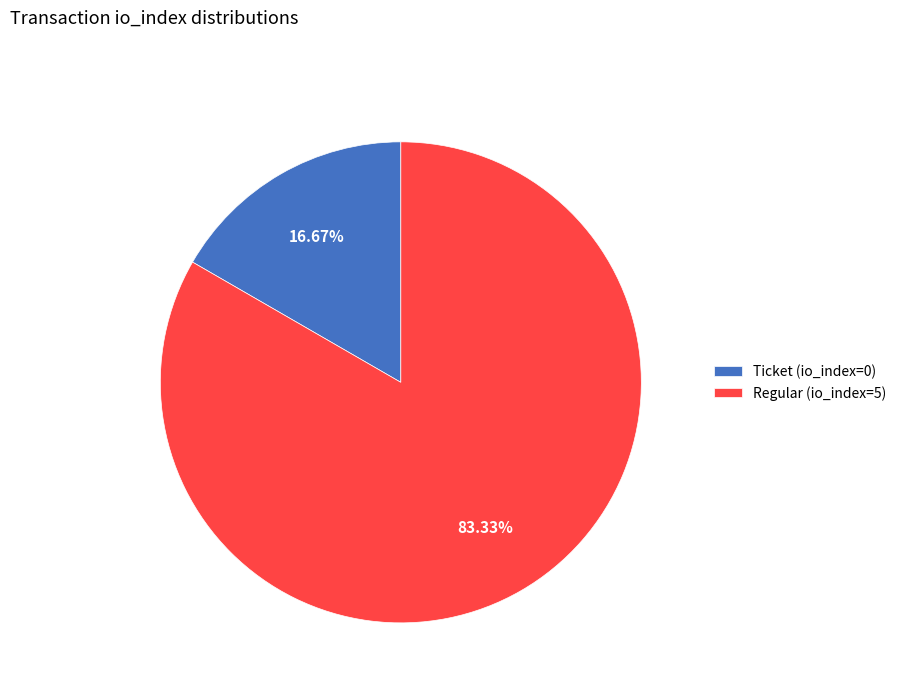

Is the sum of Ticket (io_index=0) and Regular (io_index=5) greater than half?

Yes